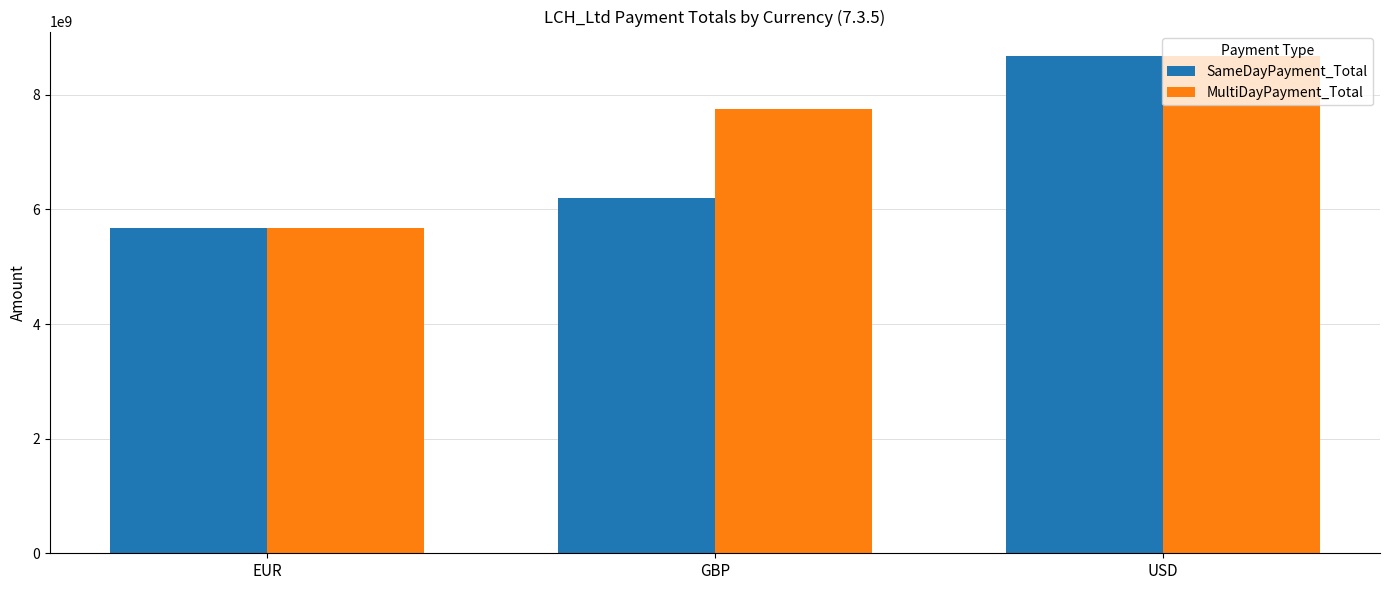

What are all the series names shown in the legend?

SameDayPayment_Total, MultiDayPayment_Total